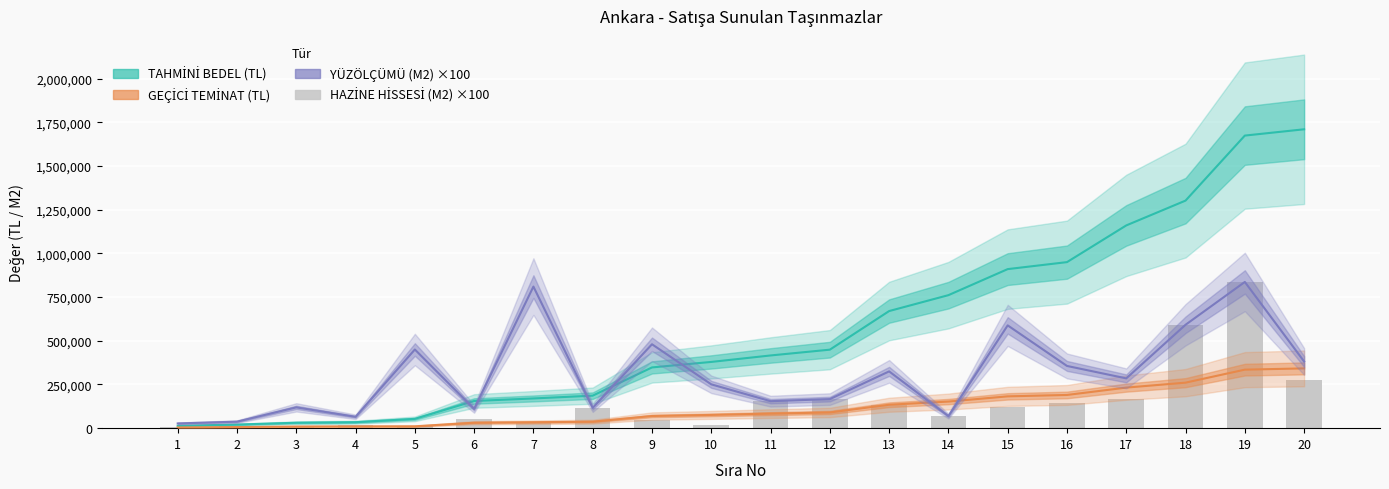

Between 10 and 9, which is larger?

10